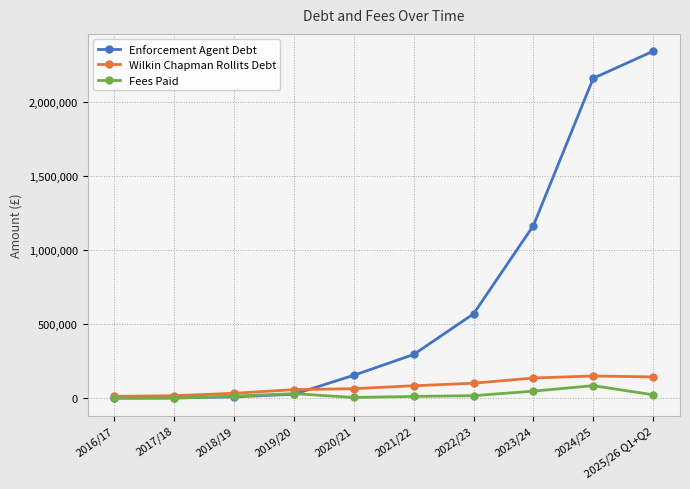

True or false: Enforcement Agent Debt has a value of 27085.0 at 2019/20.

True